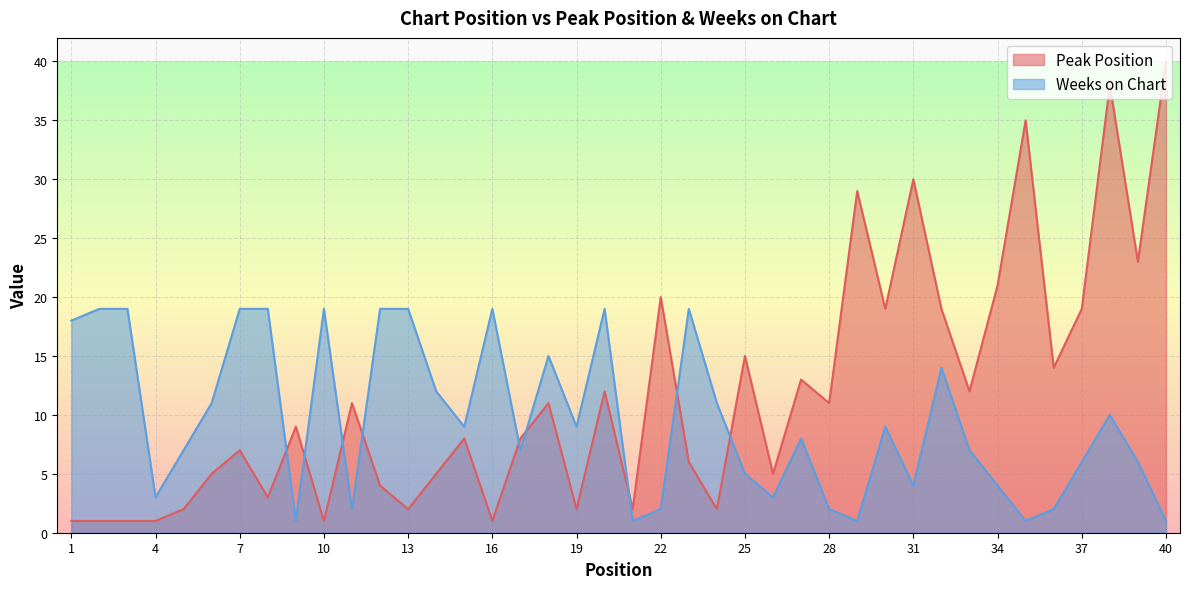

What is the difference between the maximum and minimum values in the Weeks on Chart series?

18